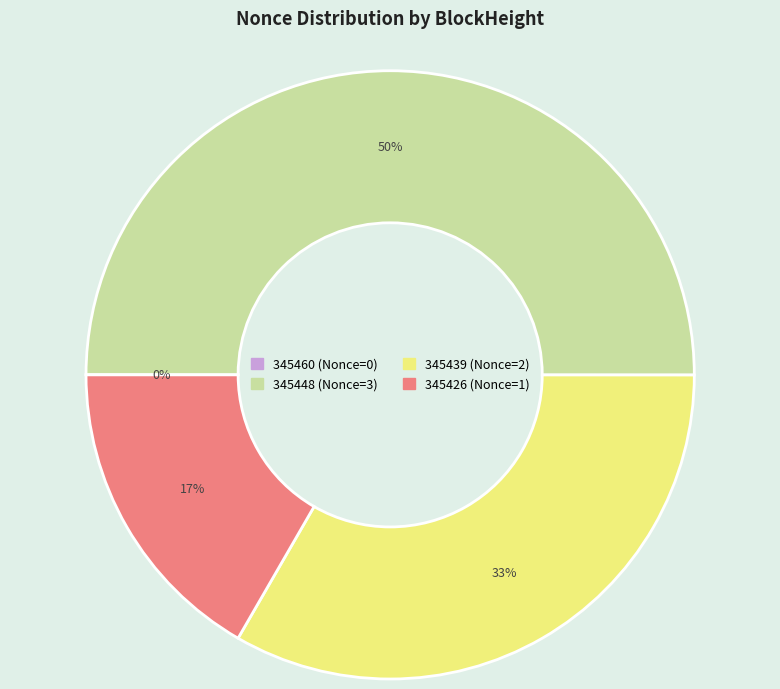

Is it true that 345439 is 22% of the pie?

False